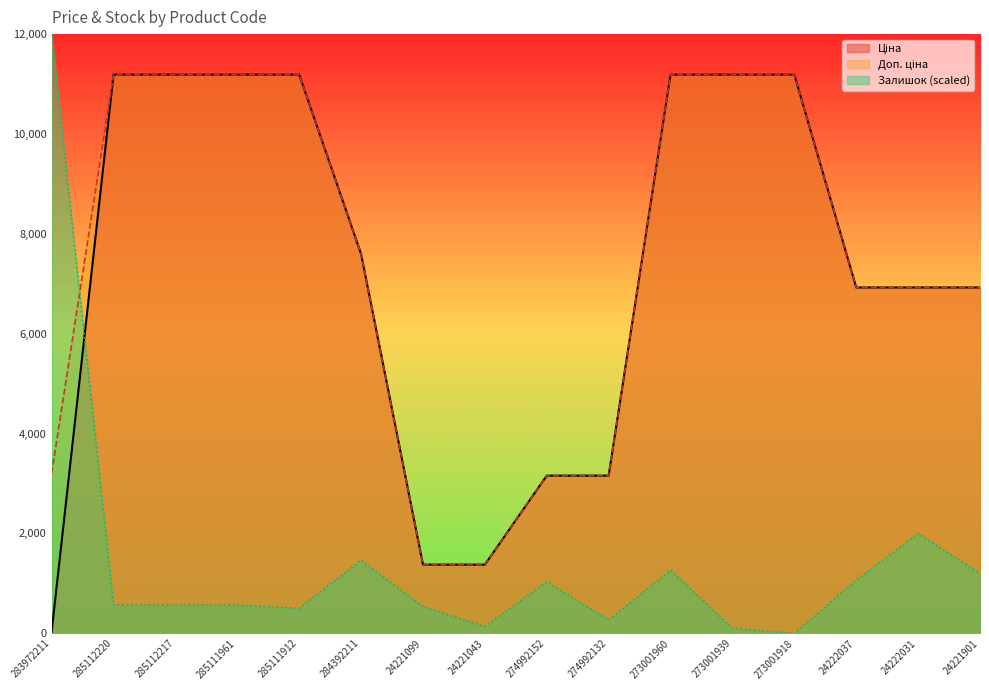

At which category is the sum across all series the highest?

273001960